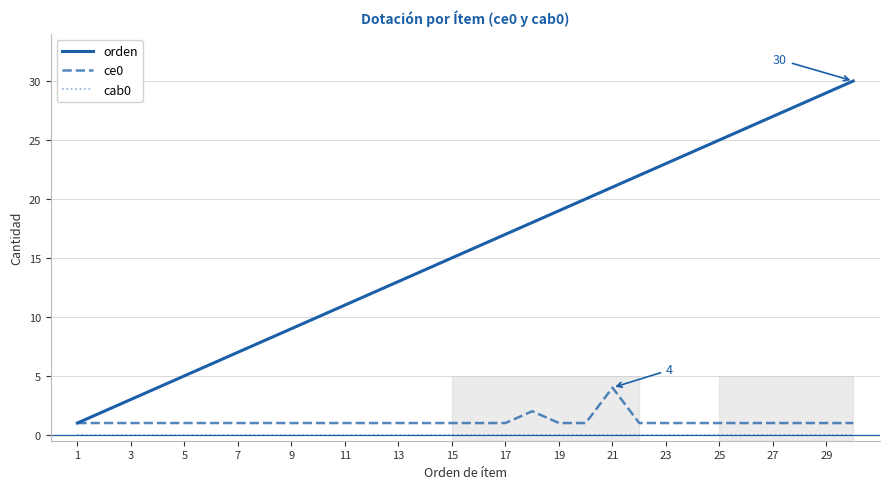

True or false: orden has a value of 9 at 9.

True